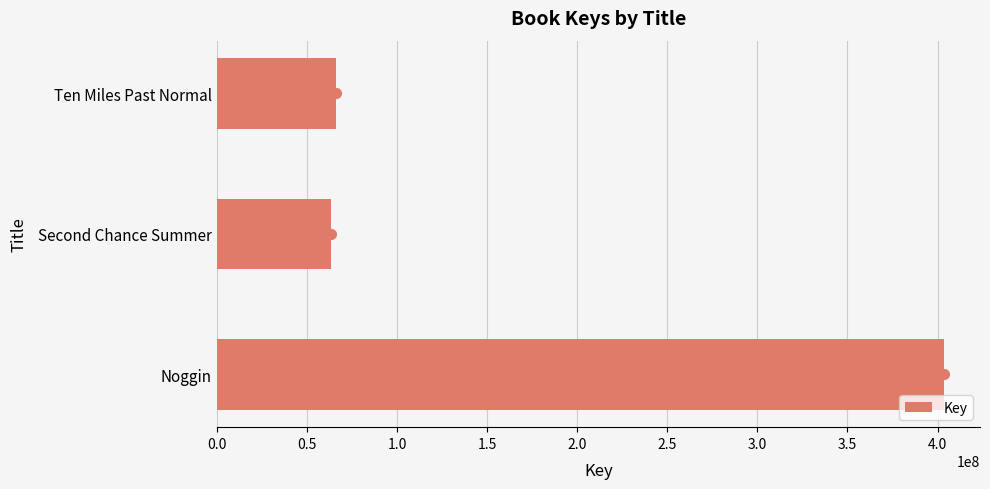

What is the sum of all values?

532790559